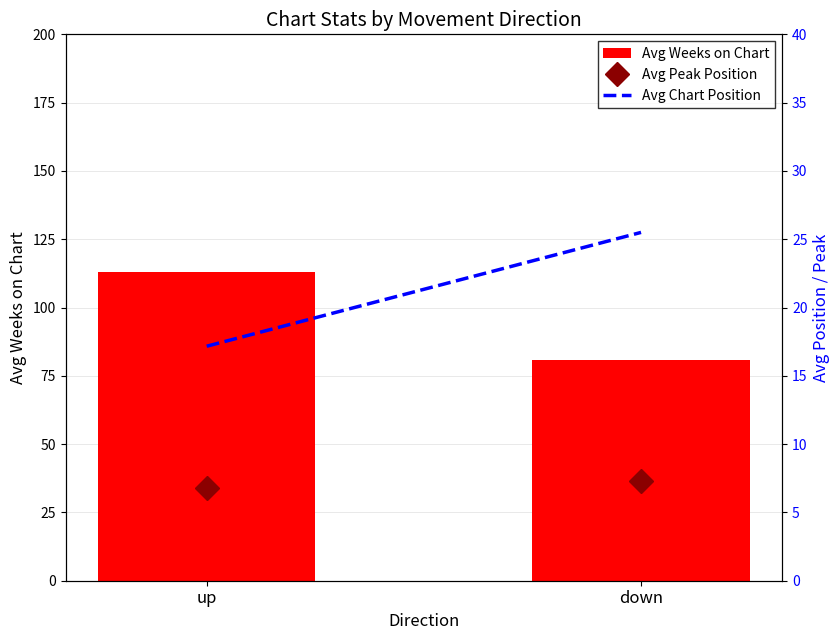

Are the bars horizontal?

No